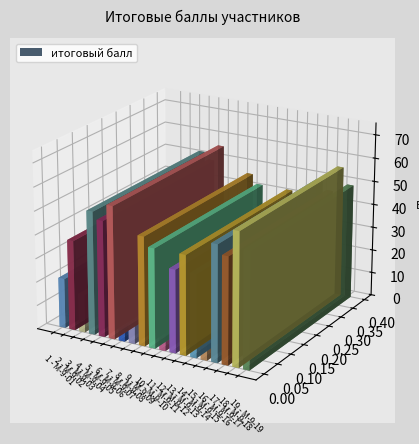

What is the ratio of the value at 5 to the value at 3?

3.1